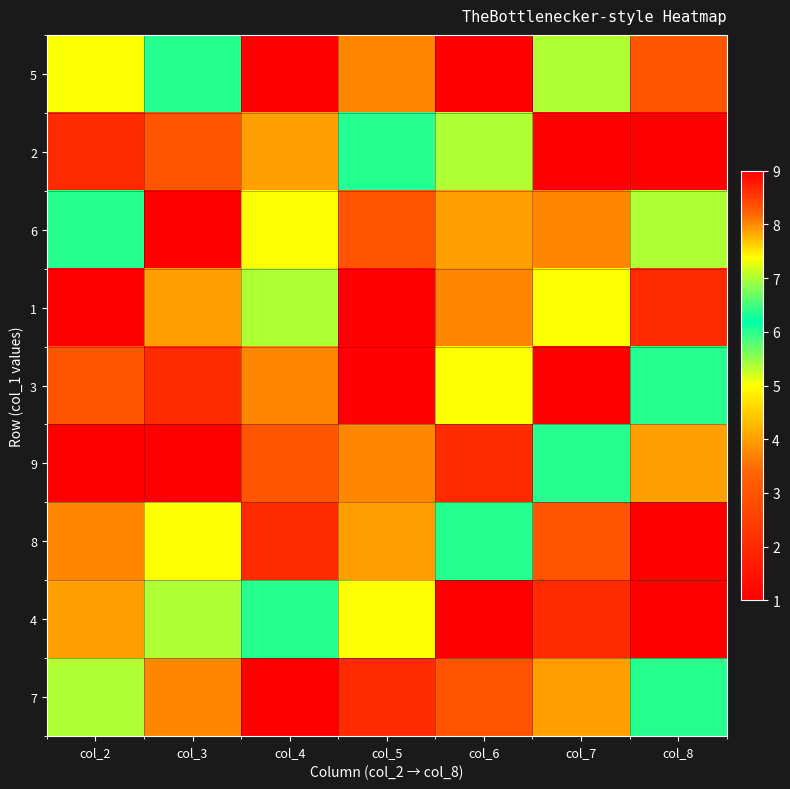

What is the spread (max minus min) of values at col_6?

8